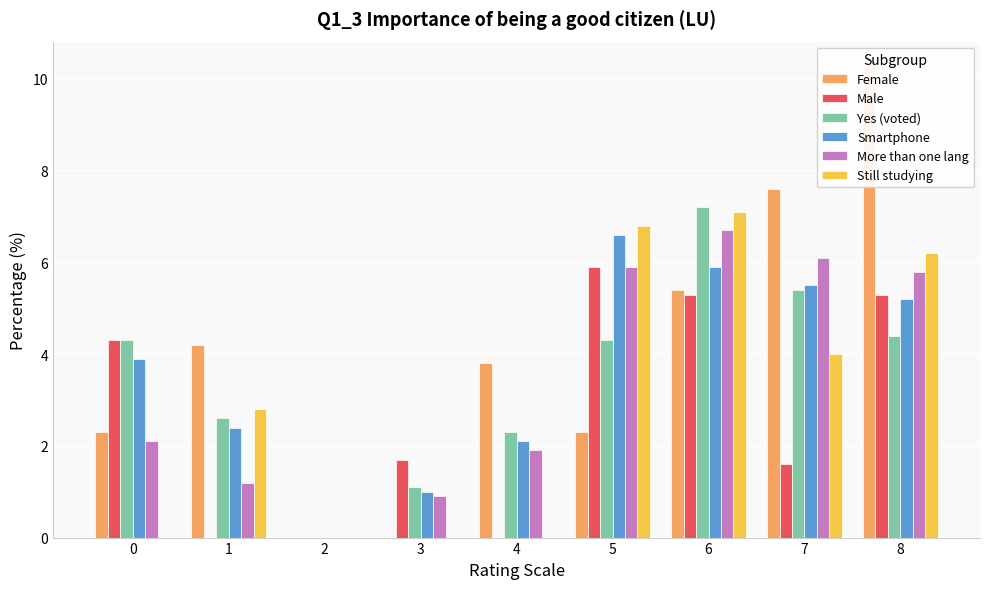

At which category does the chart reach its minimum across all series?

2